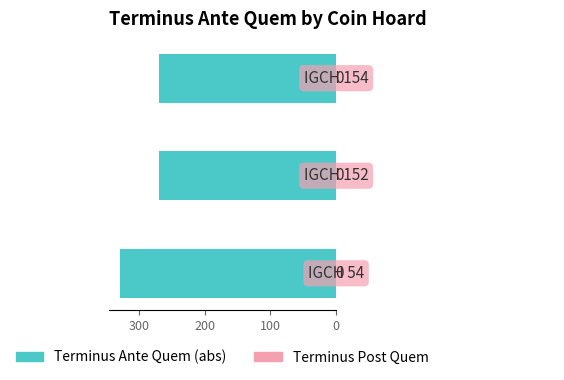

What is the maximum value shown in the chart?

330